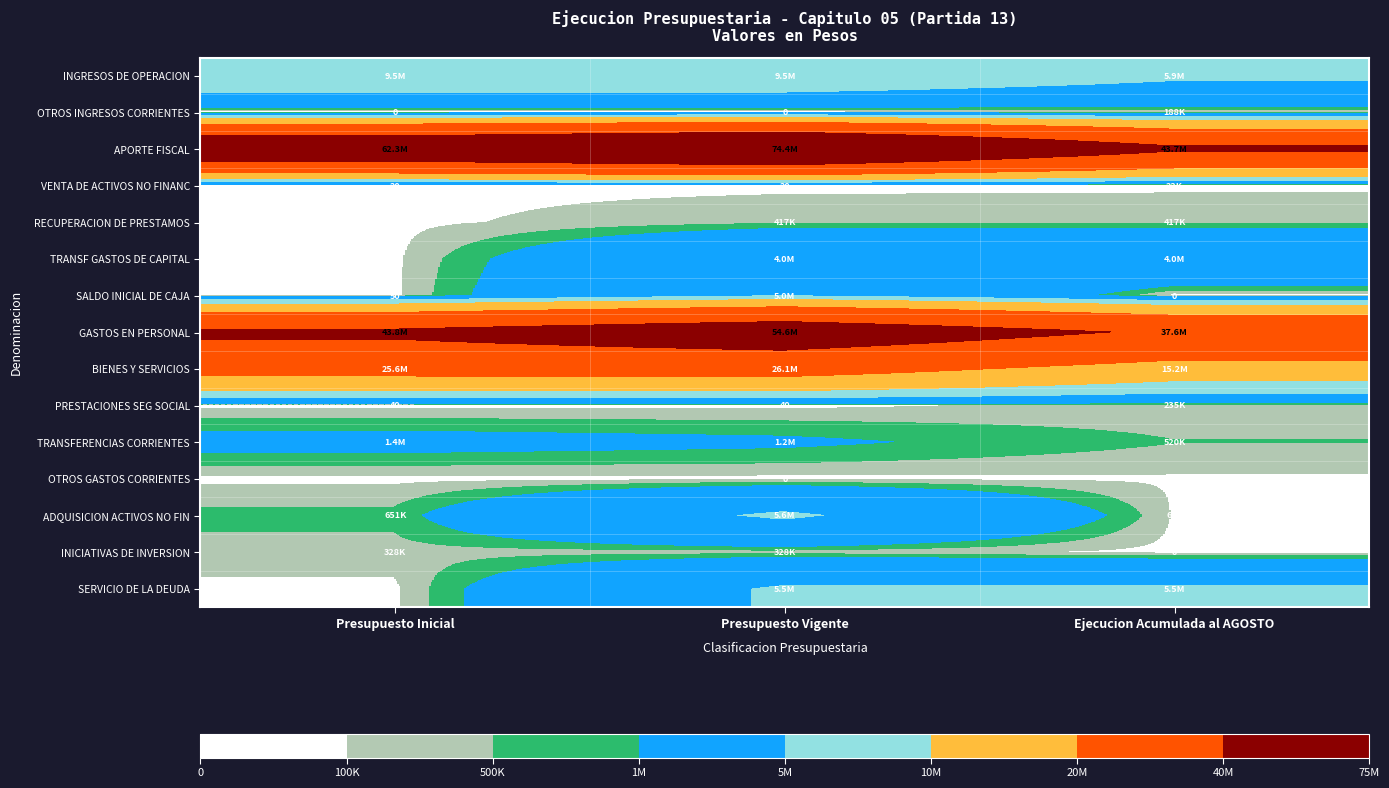

What is the sum of the VENTA DE ACTIVOS NO FINANC values at Presupuesto Inicial and Presupuesto Vigente?

40